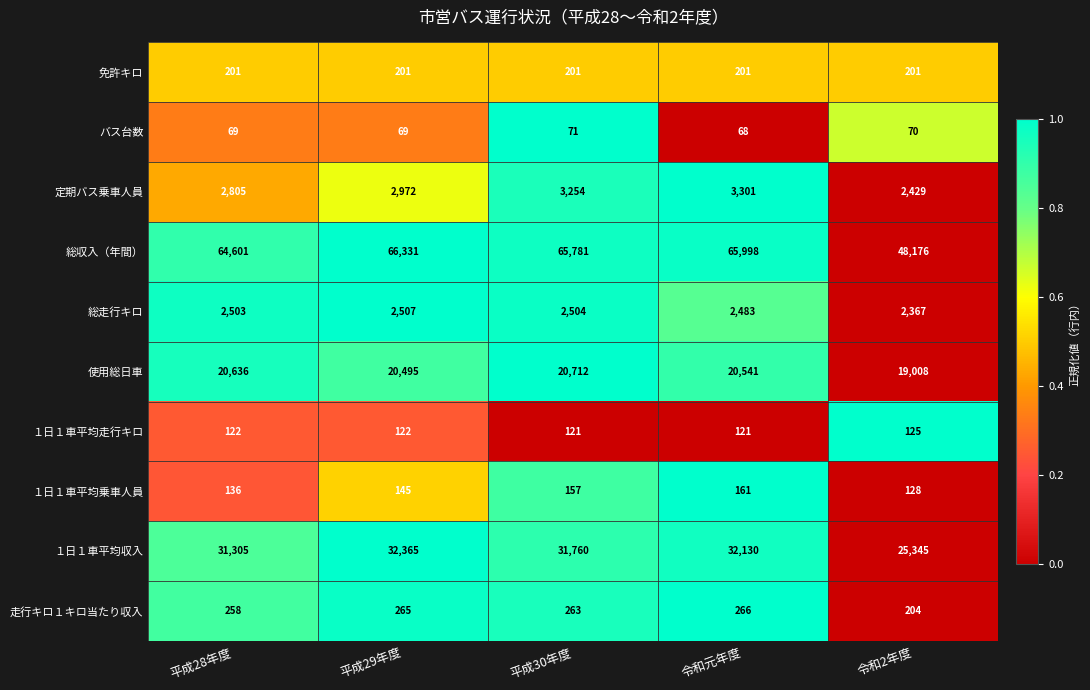

What is the difference between the highest and lowest values at 平成29年度?

66262